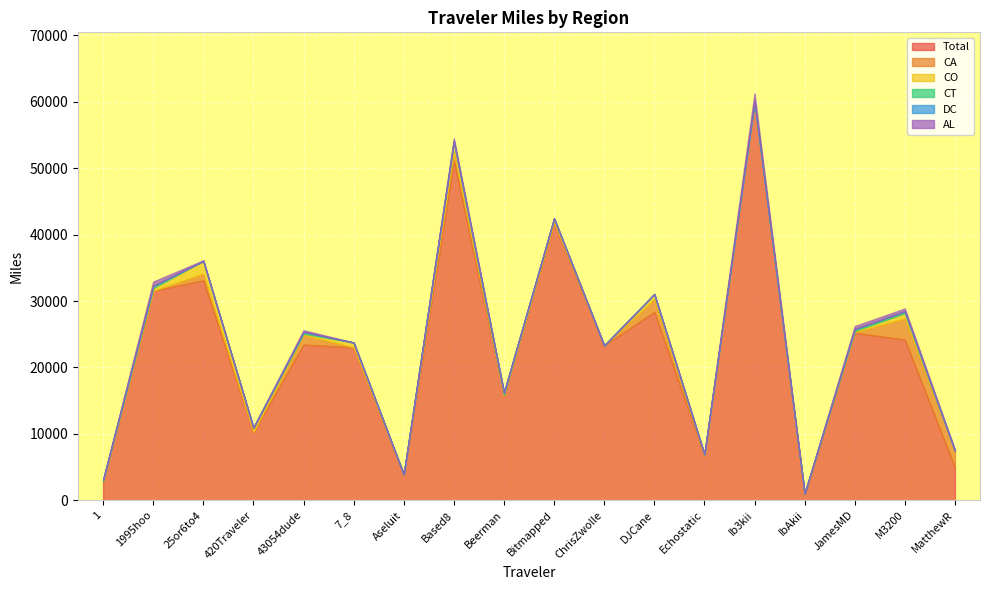

List the labels in order of DC value, largest first.

1995hoo, JamesMD, Bitmapped, M3200, 43054dude, 7_8, DJCane, MatthewR, 1, Echostatic, Beerman, 25or6to4, 420Traveler, Aseluit, Based8, ChrisZwolle, Ib3kii, IbAkii